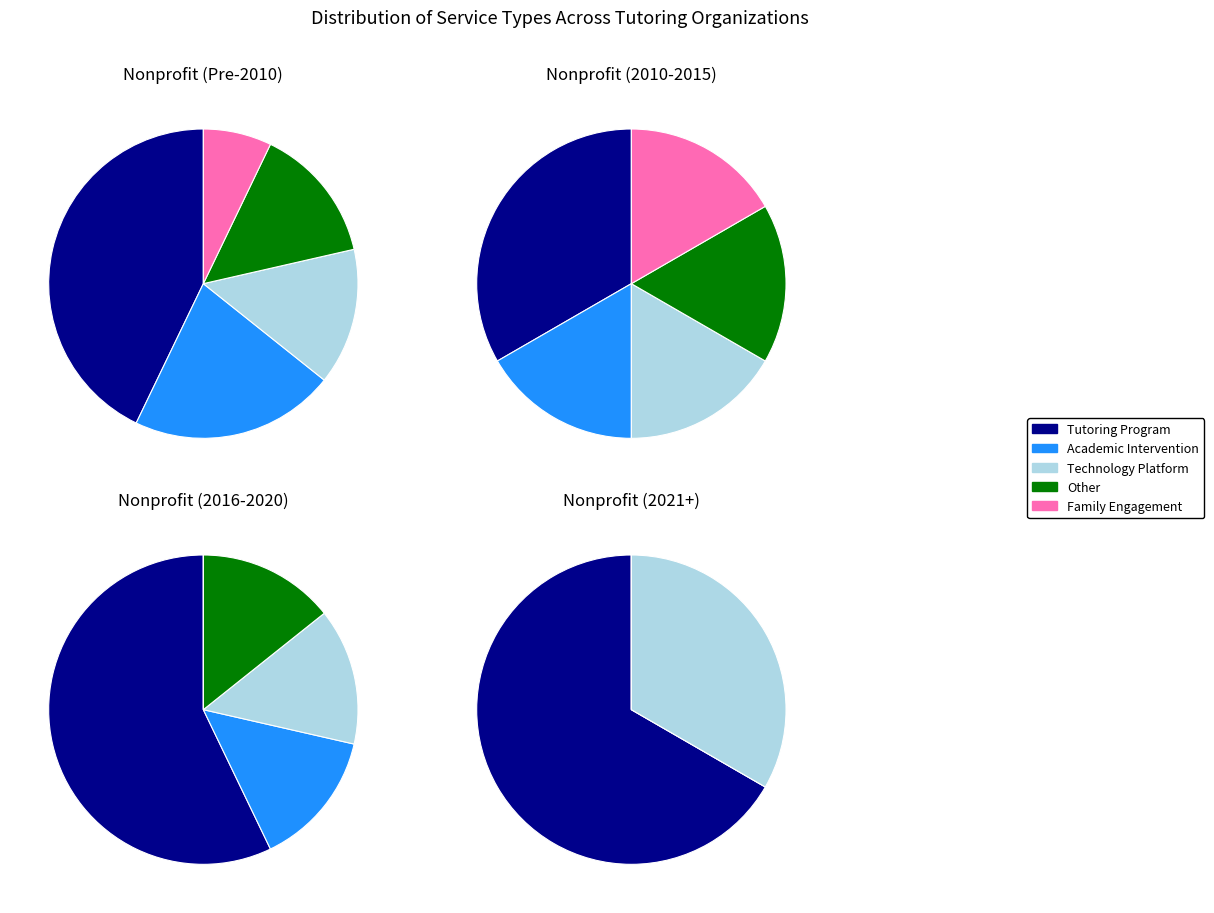

Is it true that Other is 13% of the pie?

True